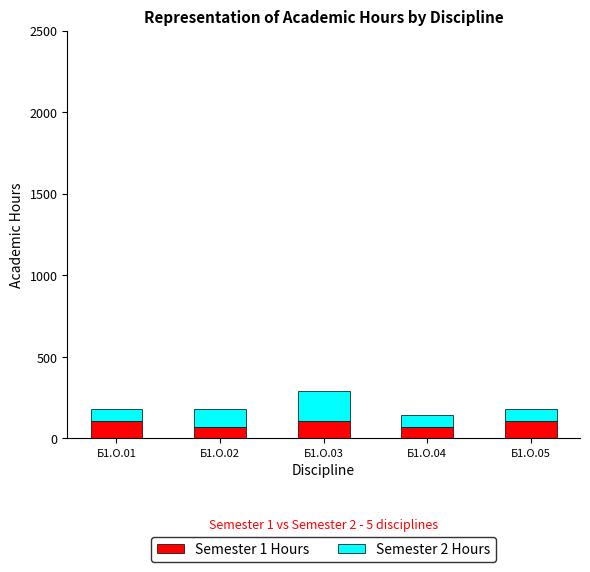

What is the lowest value of the Semester 1 Hours series?

72